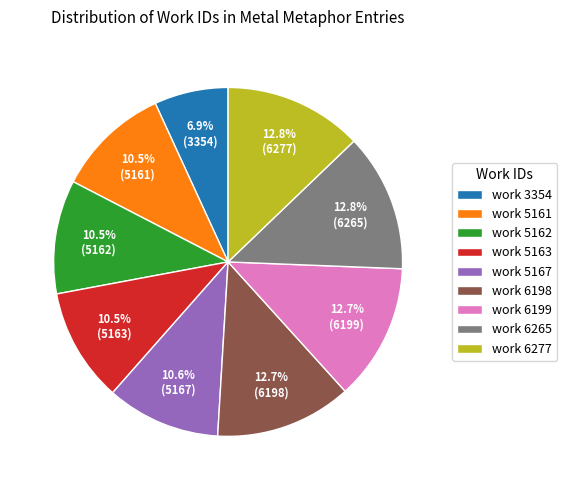

What is the smallest slice in the pie chart?

work 3354